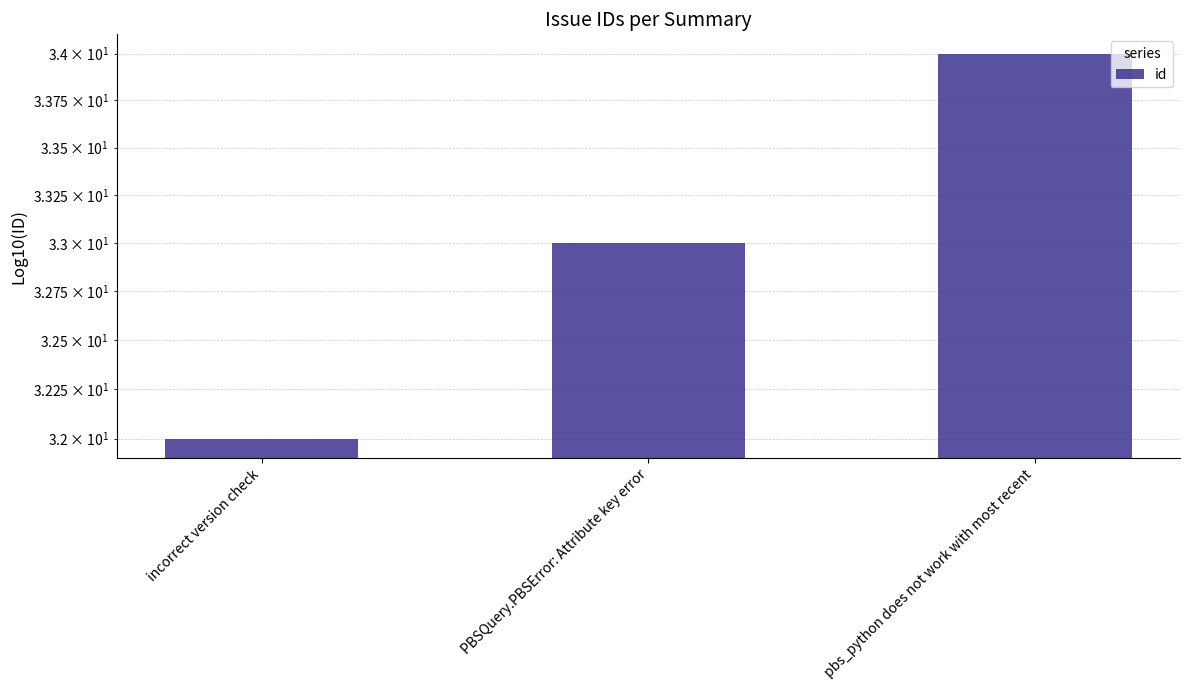

How many series are shown in this chart?

1